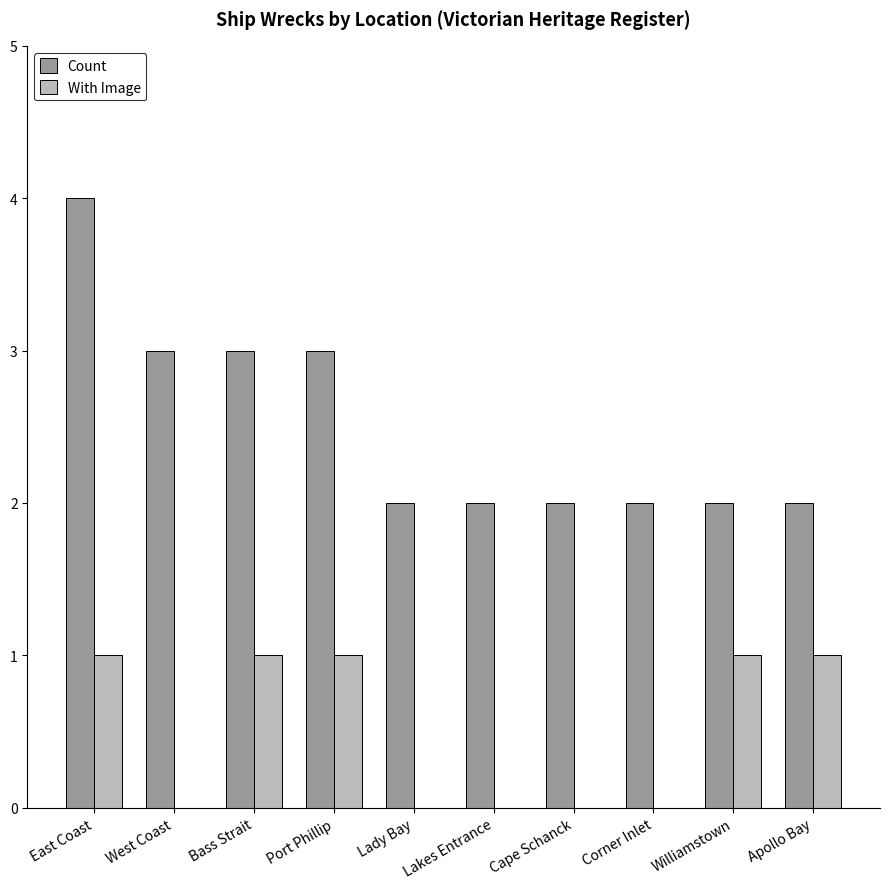

What is the highest value of the Count series?

4